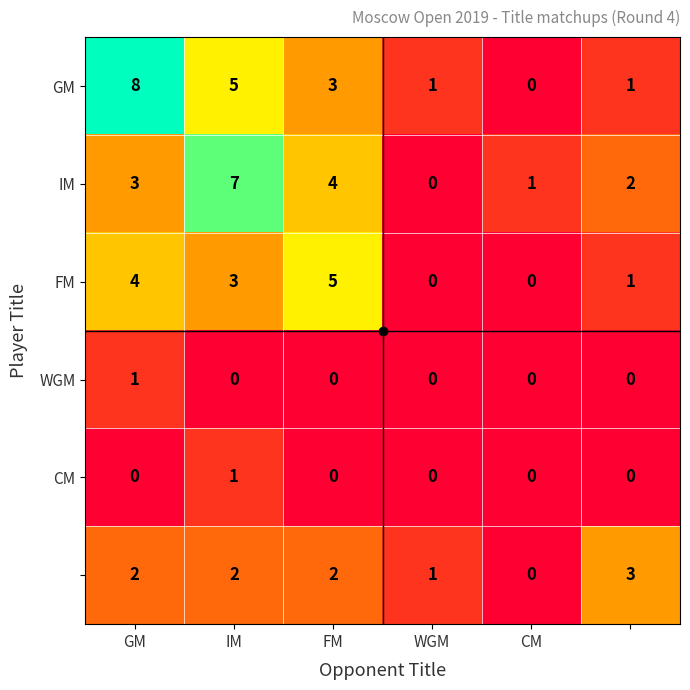

Count the number of data series in this chart.

6